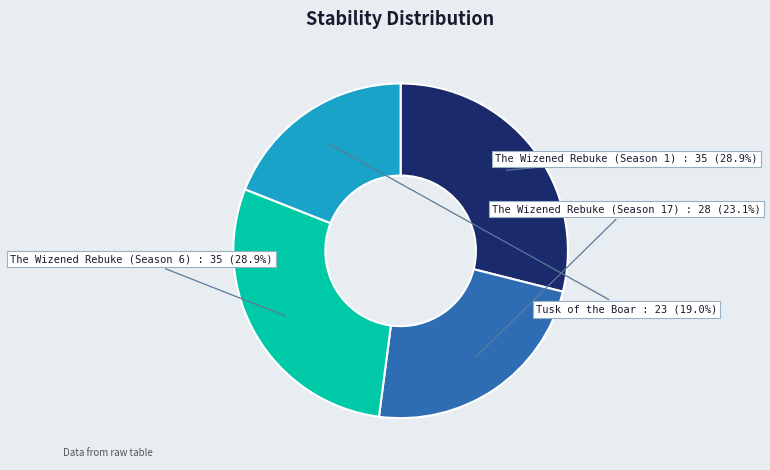

To the nearest percent, what portion does The Wizened Rebuke (Season 17) represent?

23%